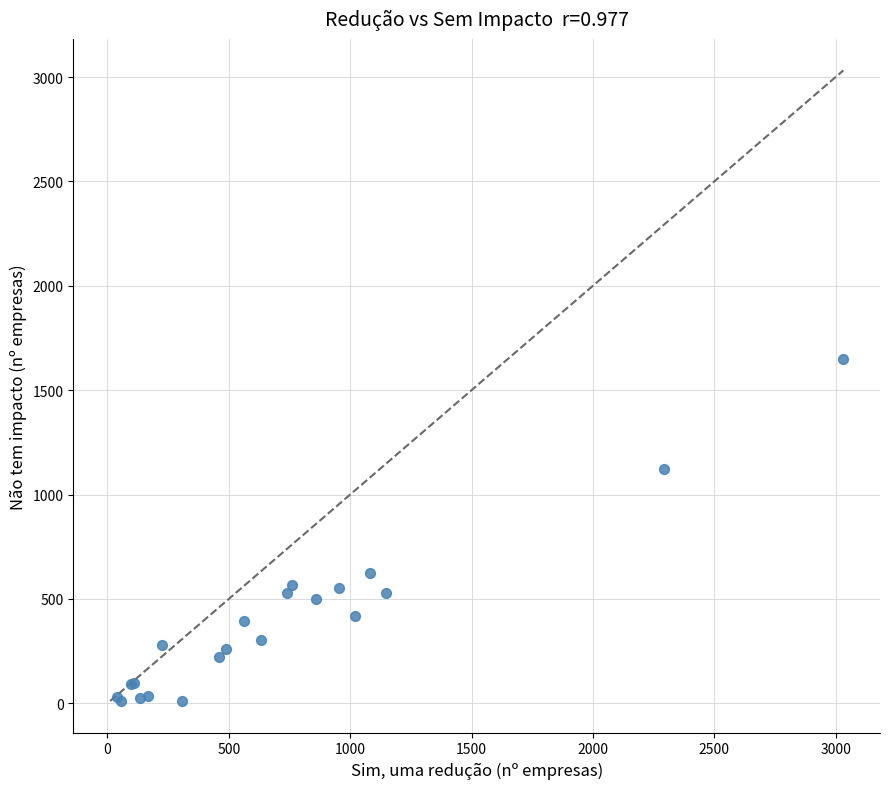

What Y value in the scatter plot is closest to 830?

624